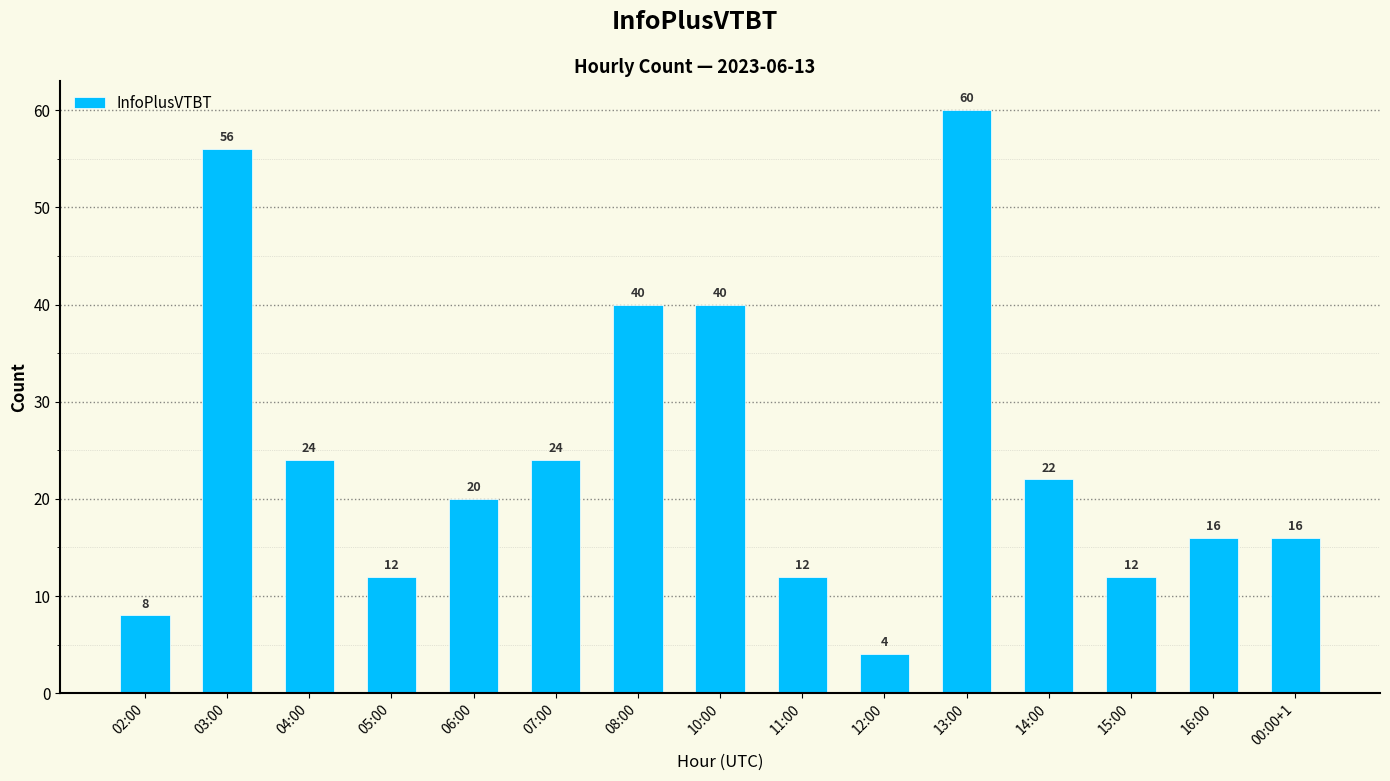

What value does the data have at 07:00, to the nearest 10?

20